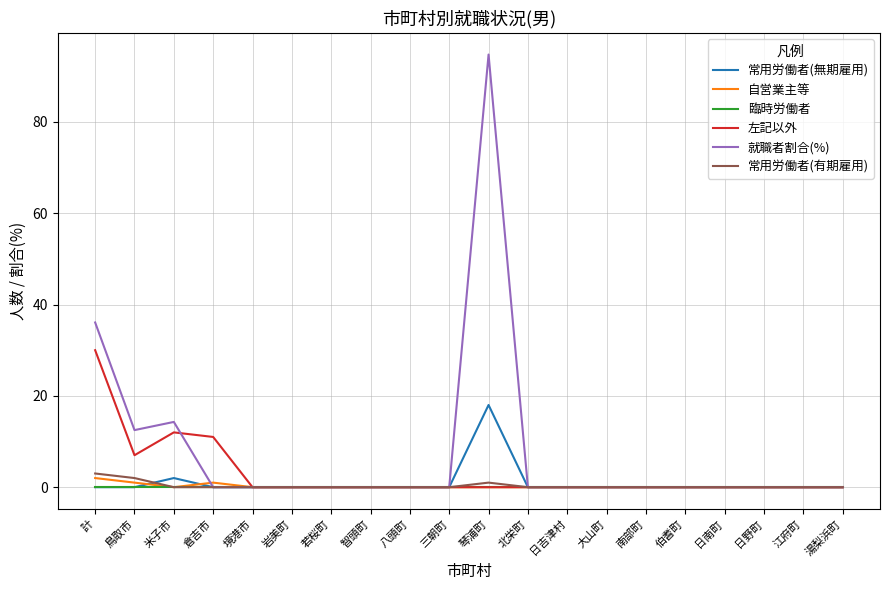

Does the chart have visible grid lines?

Yes